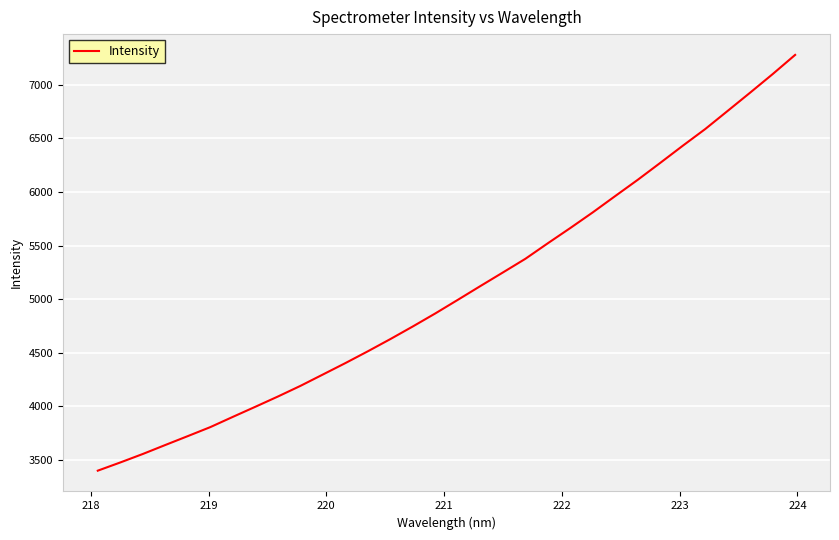

Does the chart have visible grid lines?

Yes